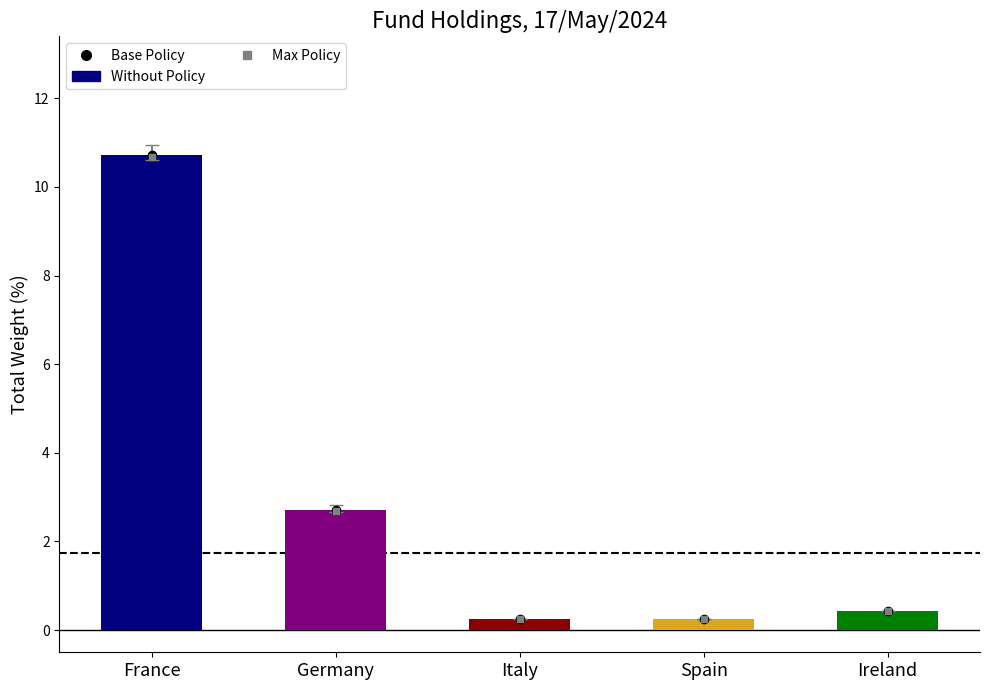

Where is the data nearest to the value 5?

Germany